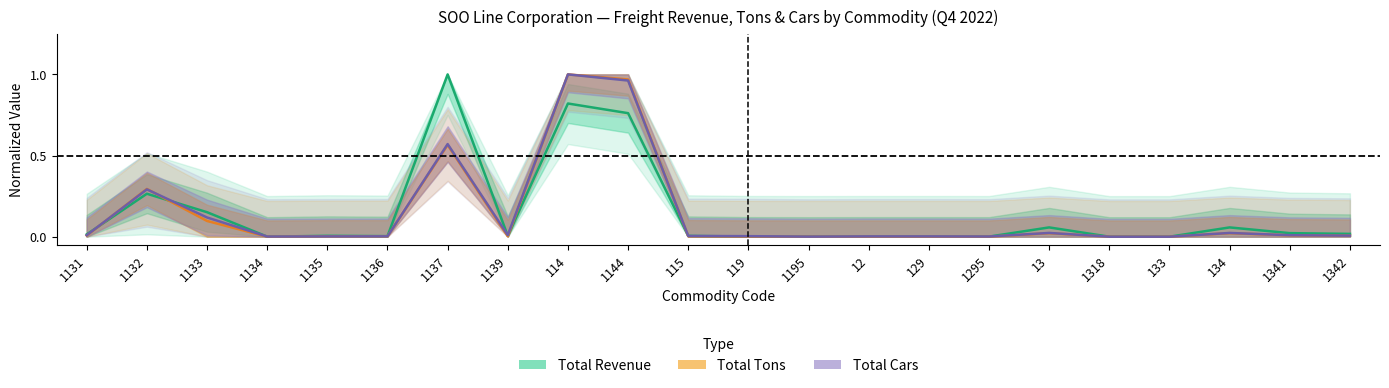

What is the difference between the second highest and second lowest values in the Total_Revenue series?

0.8